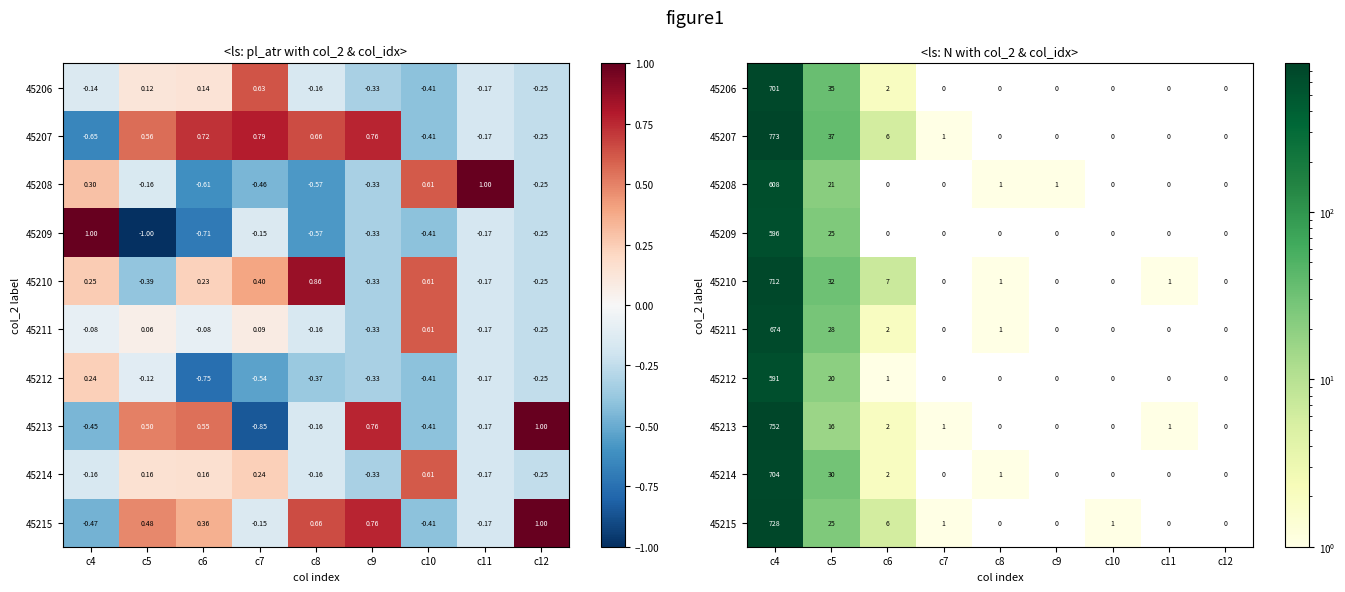

Between c8 and c11, which is larger?

c8